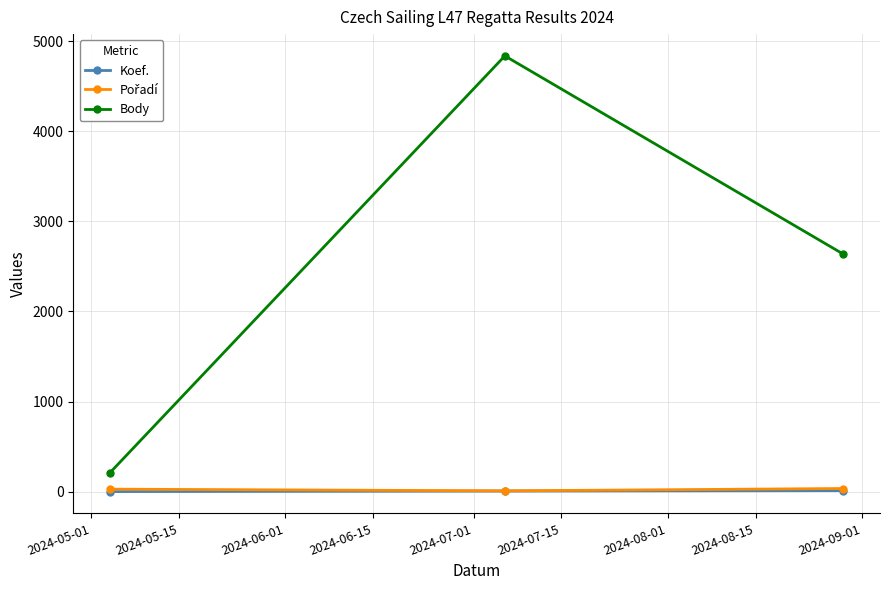

How many data points in Body are less than 2636?

1